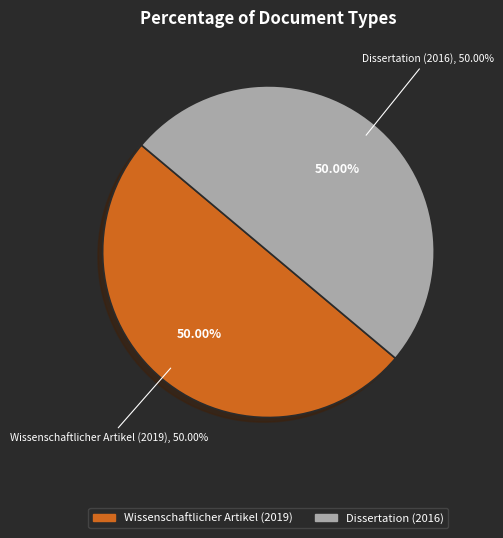

How many slices are in this pie chart?

2